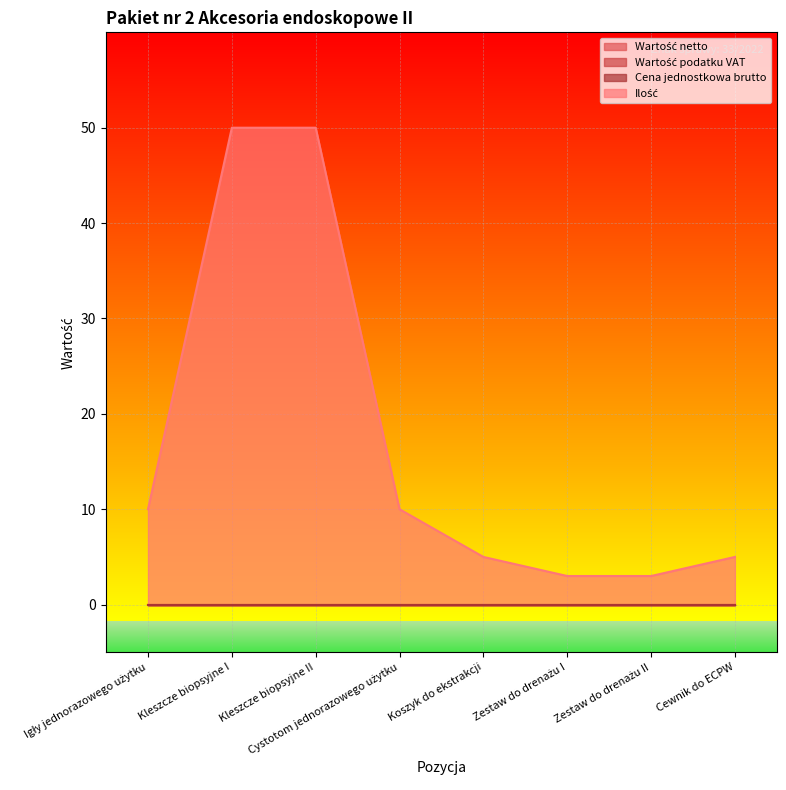

Between Igły jednorazowego użytku and Koszyk do ekstrakcji, which series saw the biggest shift?

Ilość